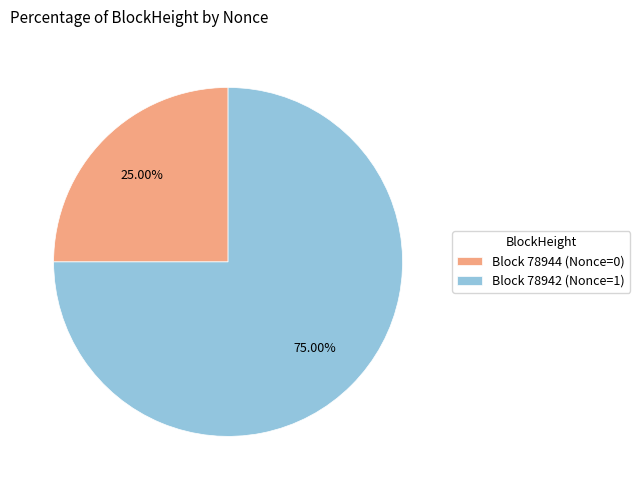

Which category has the biggest portion of the pie?

Block 78942 (Nonce=1)